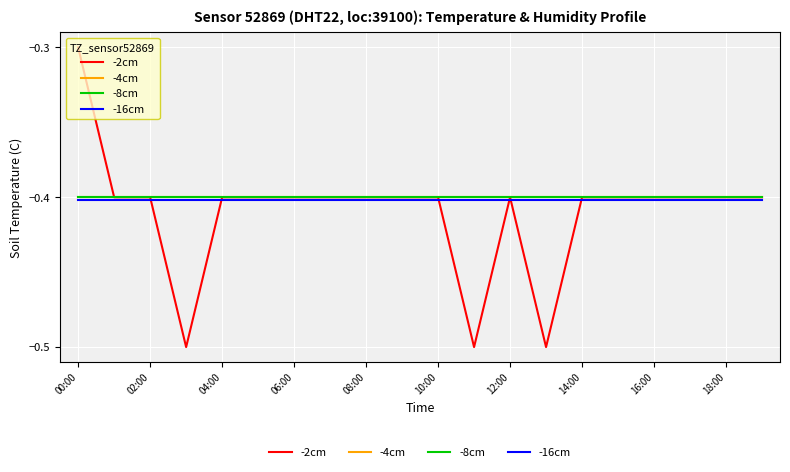

What is the value of the -2cm point at the 8th from the left?

-0.4